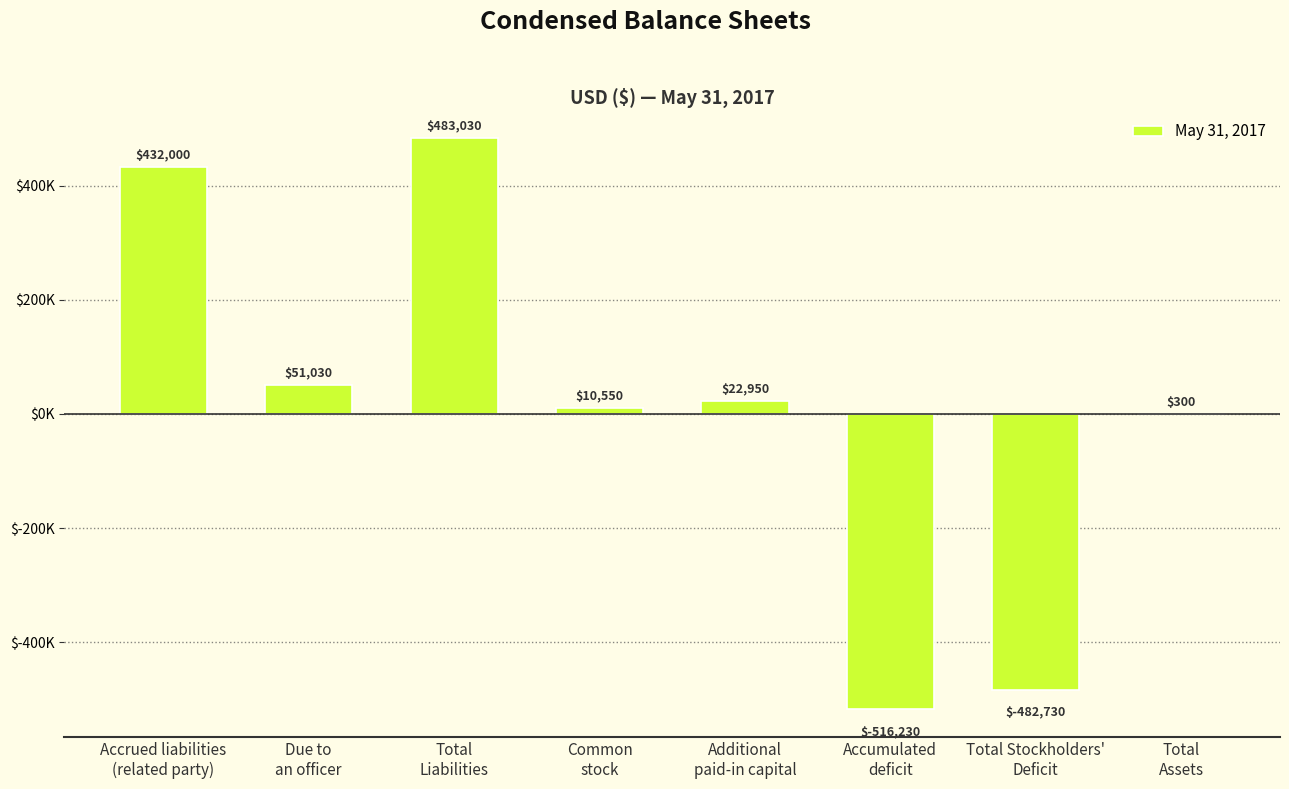

Which category has the highest value across all series?

Total
Liabilities